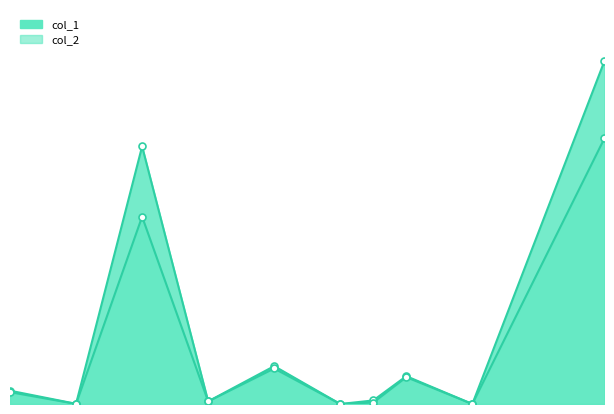

What is the sum of all col_2 values?

11843770